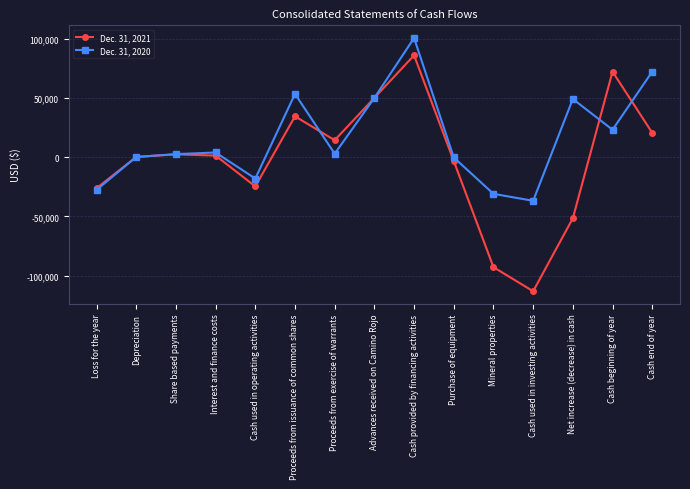

Rank the series by their maximum value, from highest to lowest.

Dec. 31, 2020, Dec. 31, 2021